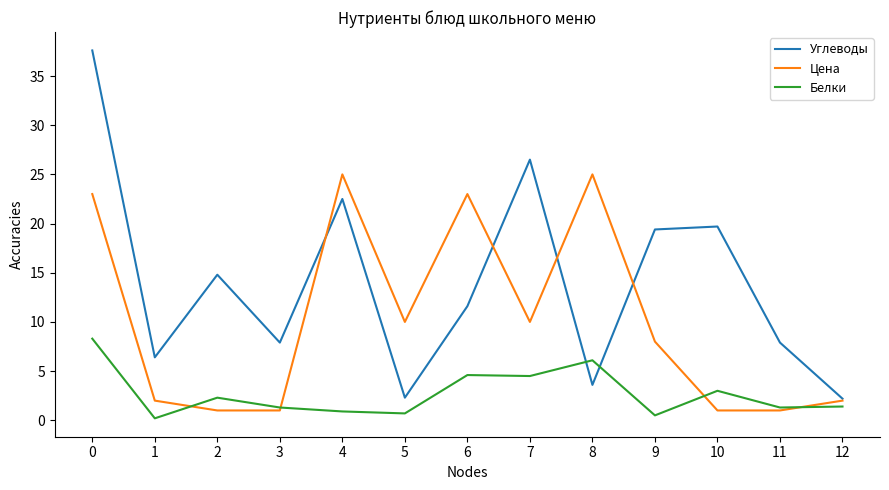

Which series has the largest total across all categories?

Углеводы